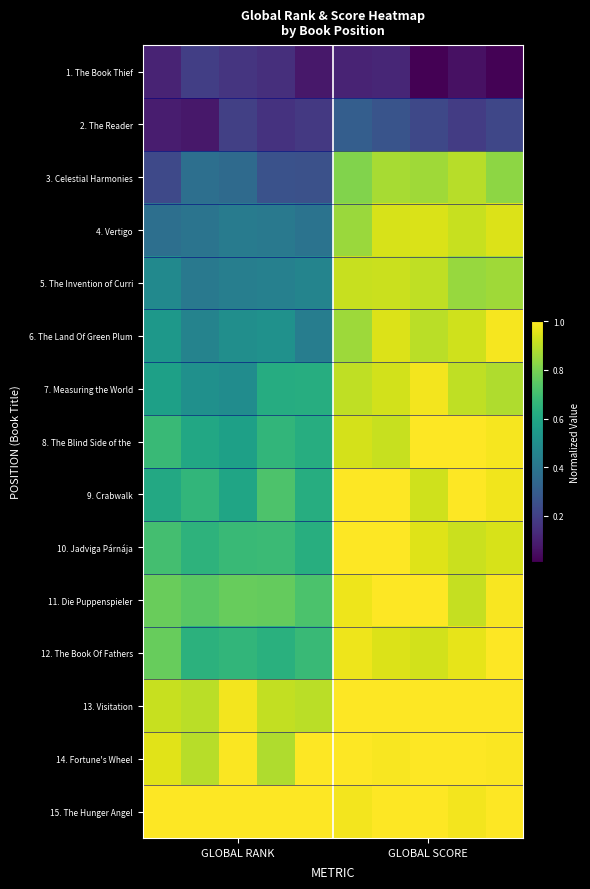

What is the greatest value displayed?

1.0